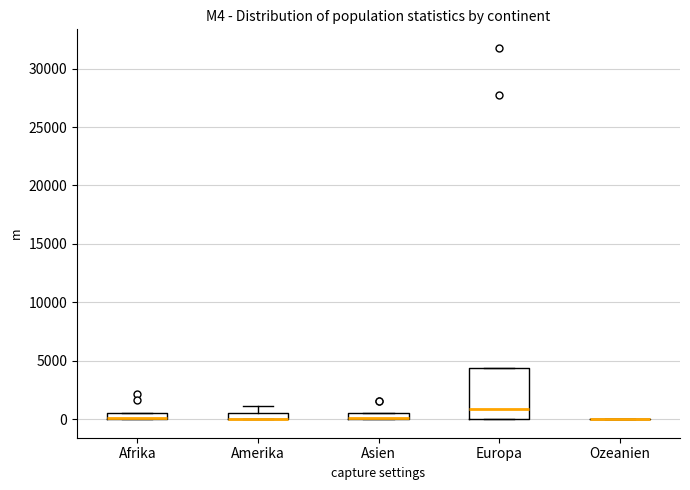

Where is the upper edge of the box for Afrika on the y-axis? The values are not printed on the chart, so give them approximately, as read against the axis.

500